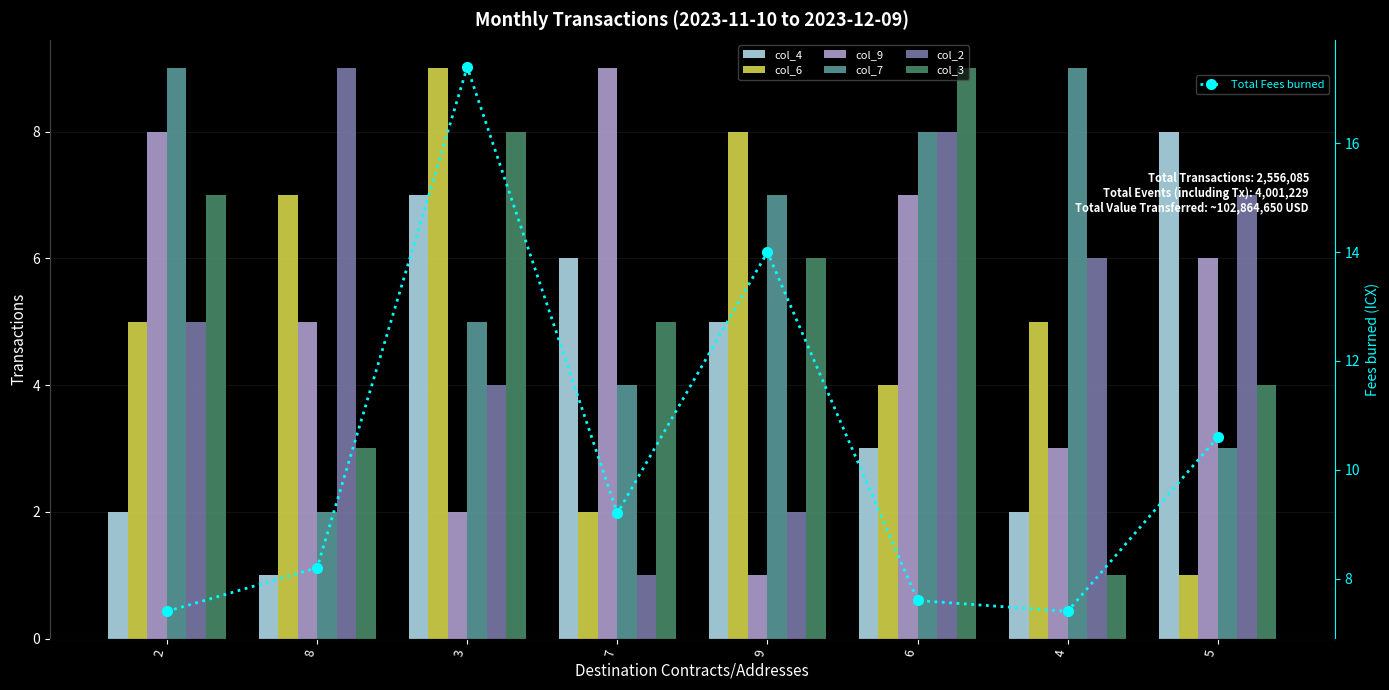

What is the value of the col_4 bar at the 1st from the left?

2